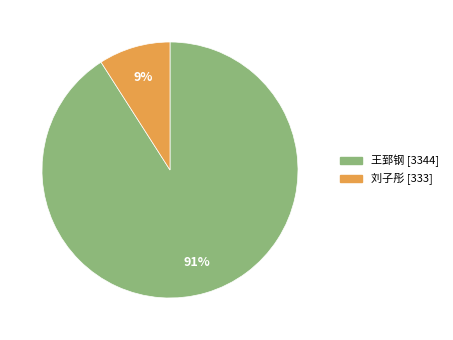

Is it true that 刘子彤 is 9% of the pie?

True